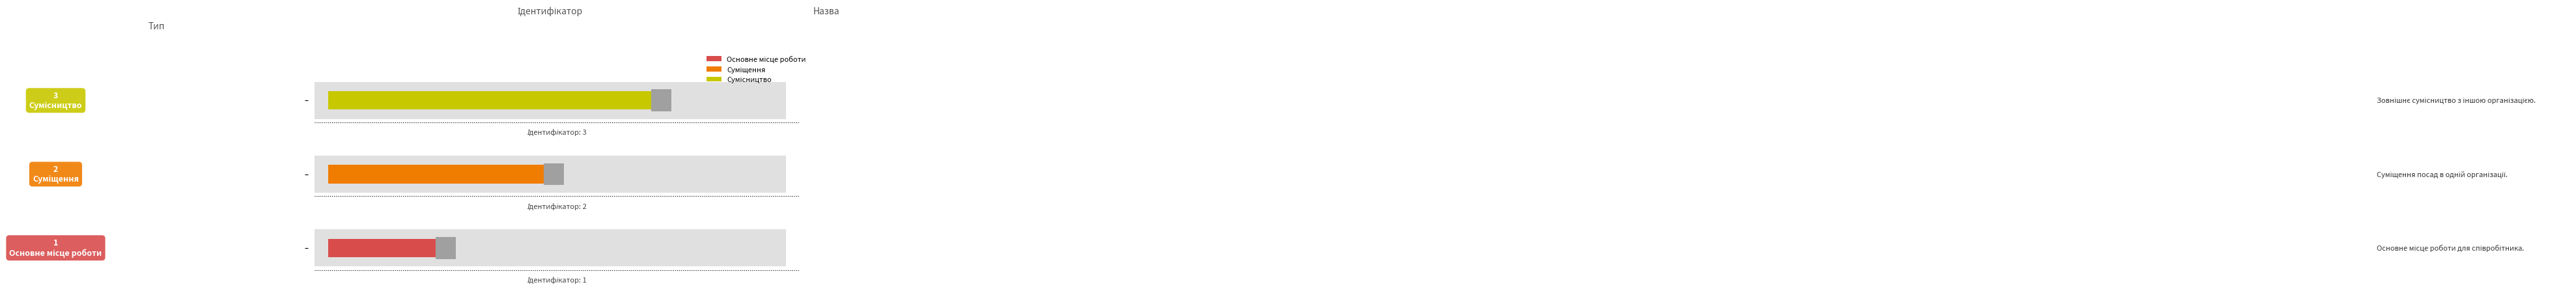

What is the difference between the second highest and minimum values?

1